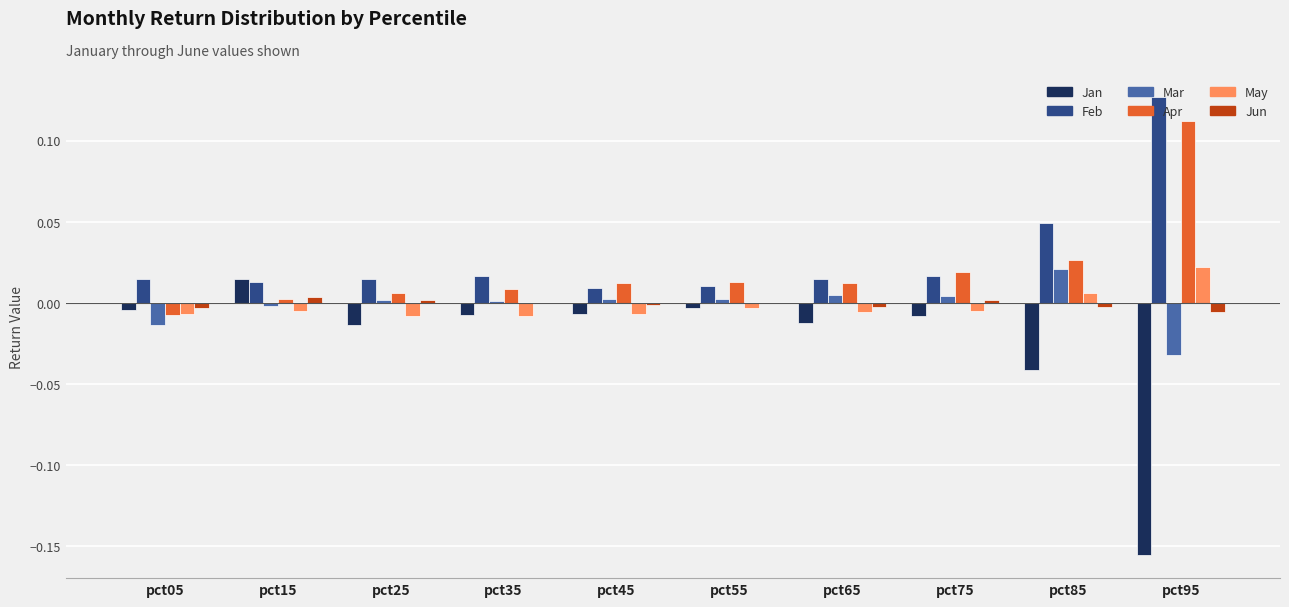

Which label corresponds to the largest value in the chart?

pct95